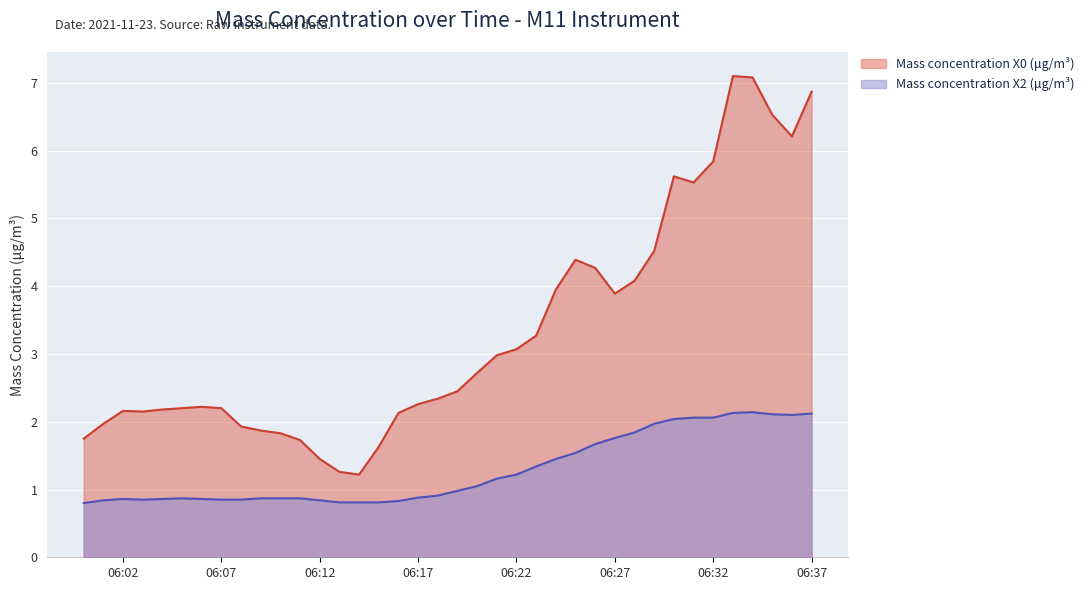

Rank the series by their average value, from lowest to highest.

Mass concentration X2 (μg/m³), Mass concentration X0 (μg/m³)